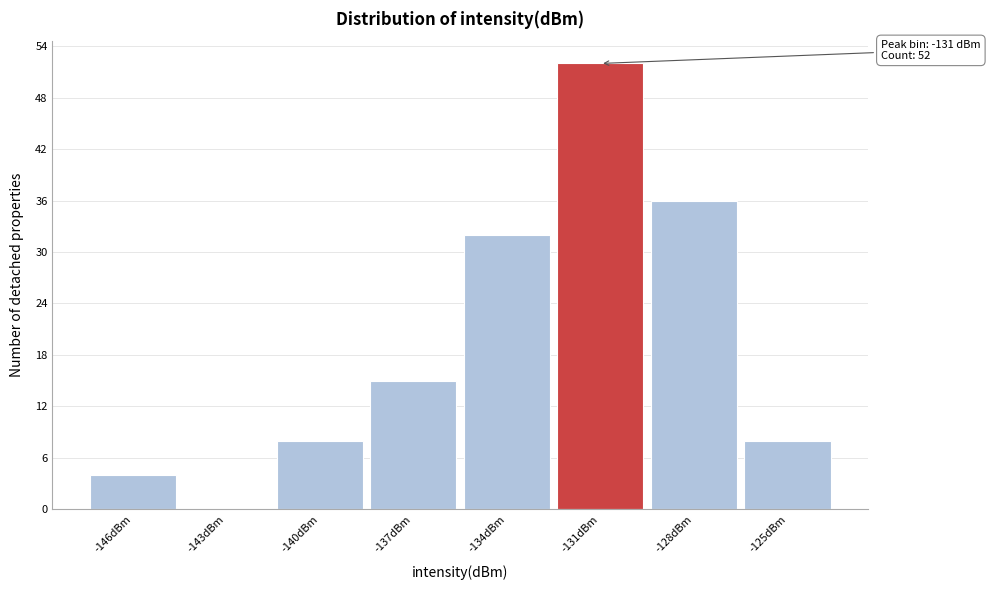

Over which range of the x-axis is the bar tallest?

-132.5 to -129.5